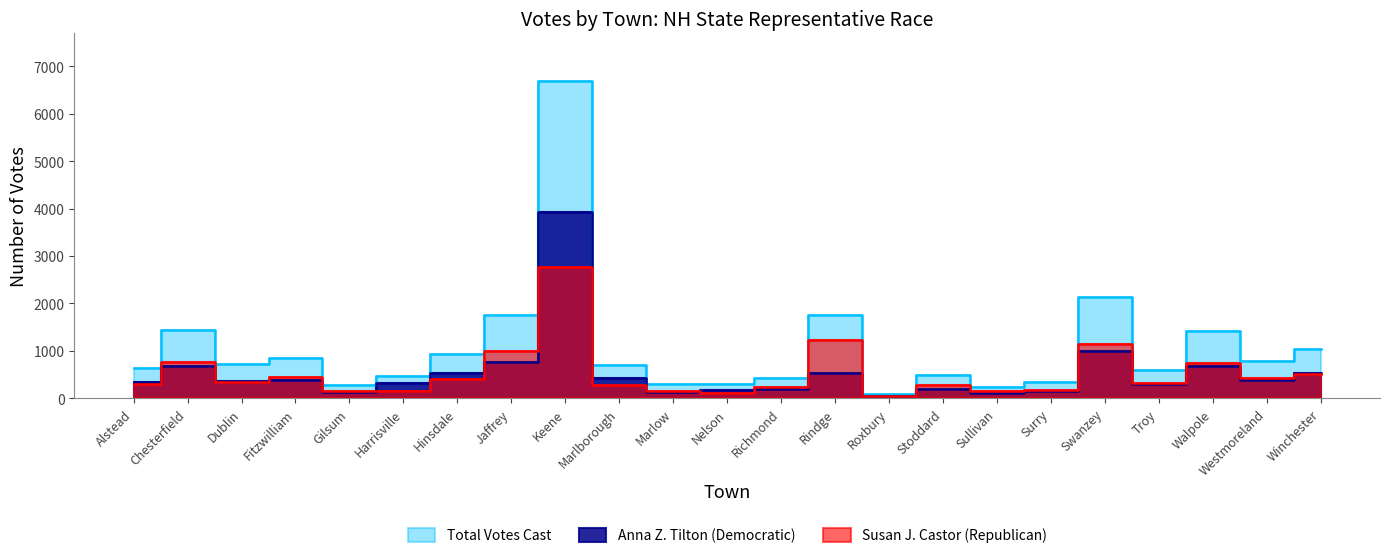

The Susan J. Castor (Republican) series shows 184 at Surry. True or false?

True